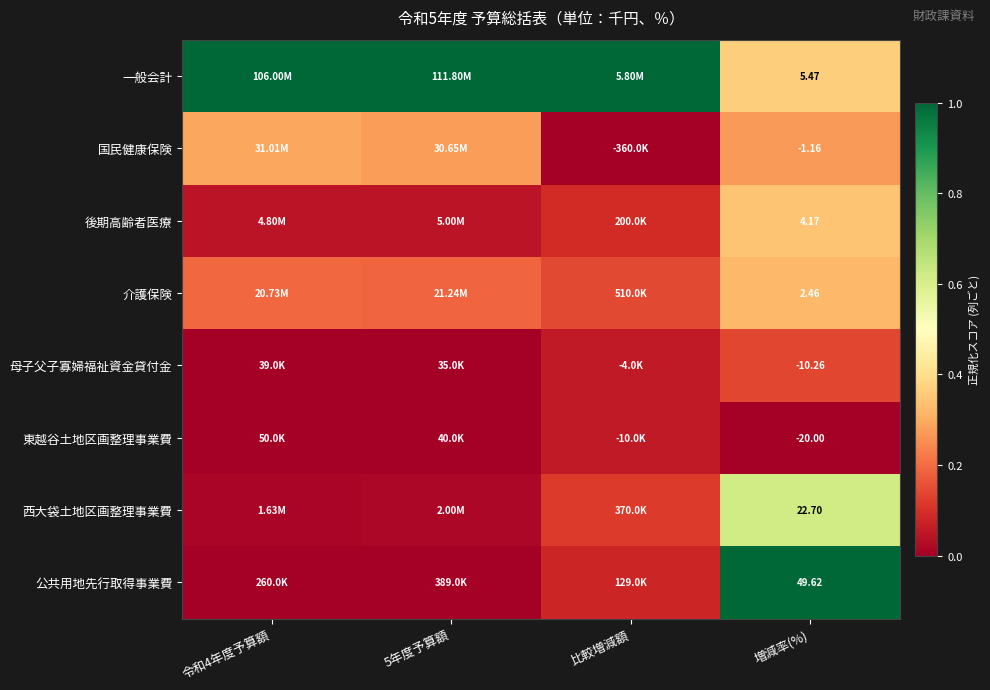

Rank the series at 増減率(%) from highest to lowest value.

公共用地先行取得事業費, 西大袋土地区画整理事業費, 一般会計, 後期高齢者医療, 介護保険, 国民健康保険, 母子父子寡婦福祉資金貸付金, 東越谷土地区画整理事業費